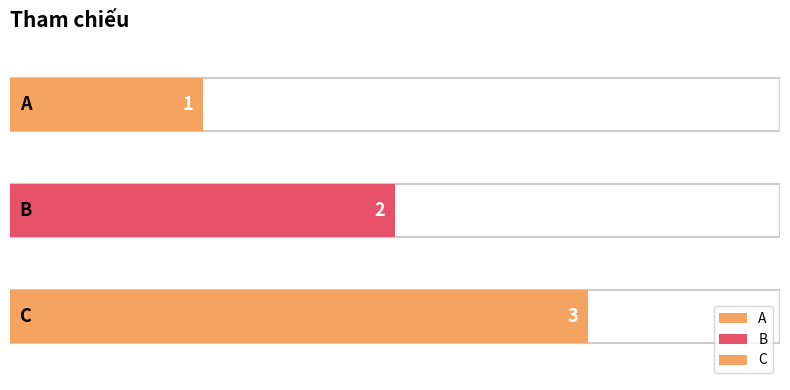

What is the maximum value shown in the chart?

3